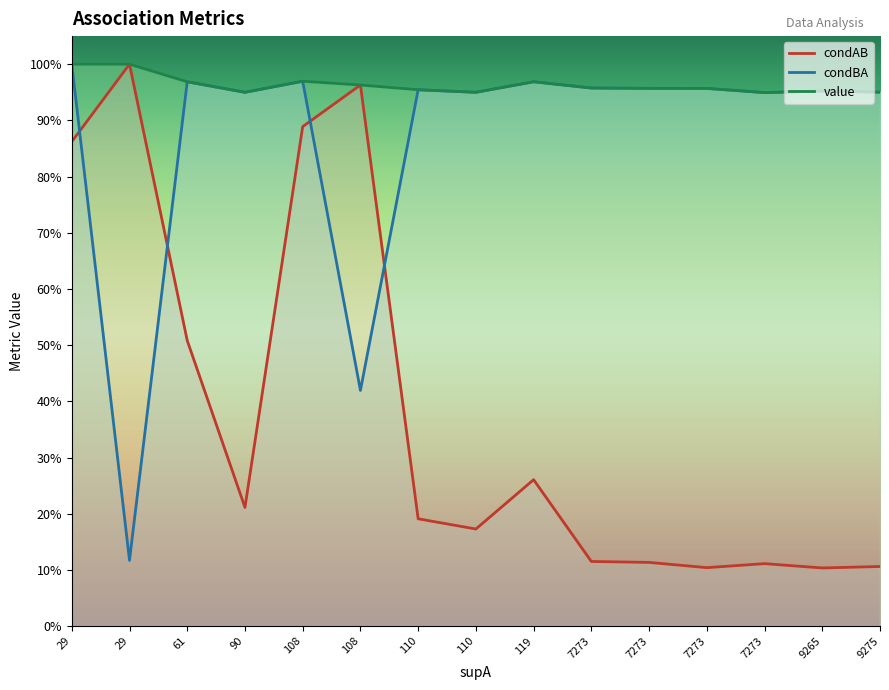

What is the value of the value point at the 13th from the left?

1.0